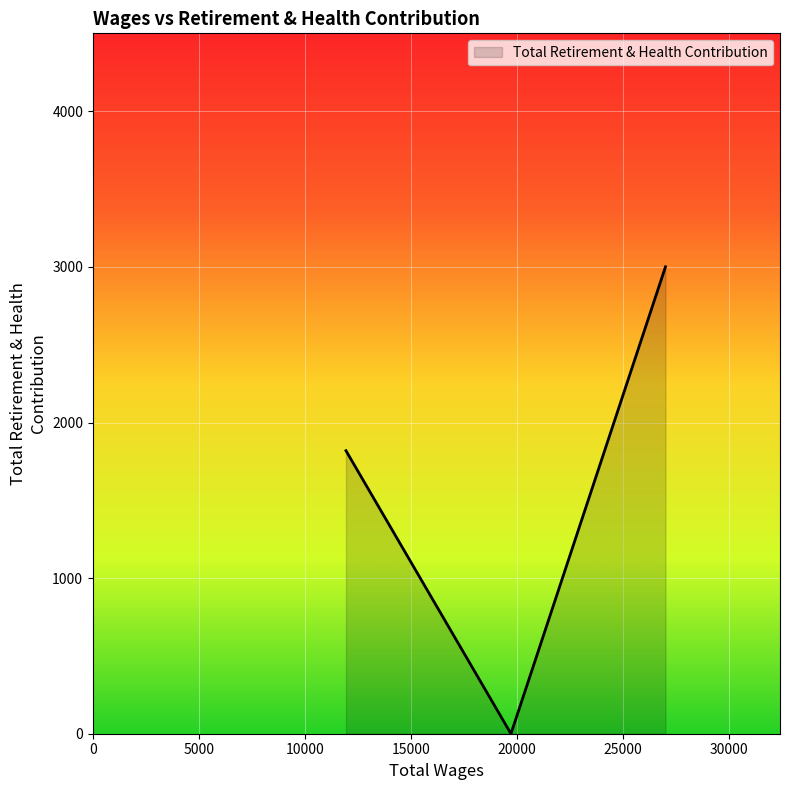

What is the average value?

1607